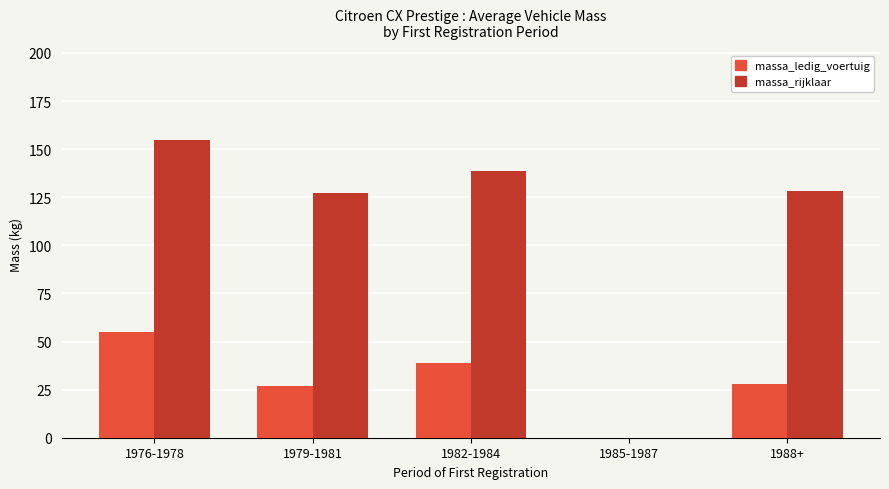

Which series changed the most between 1979-1981 and 1988+?

massa_ledig_voertuig